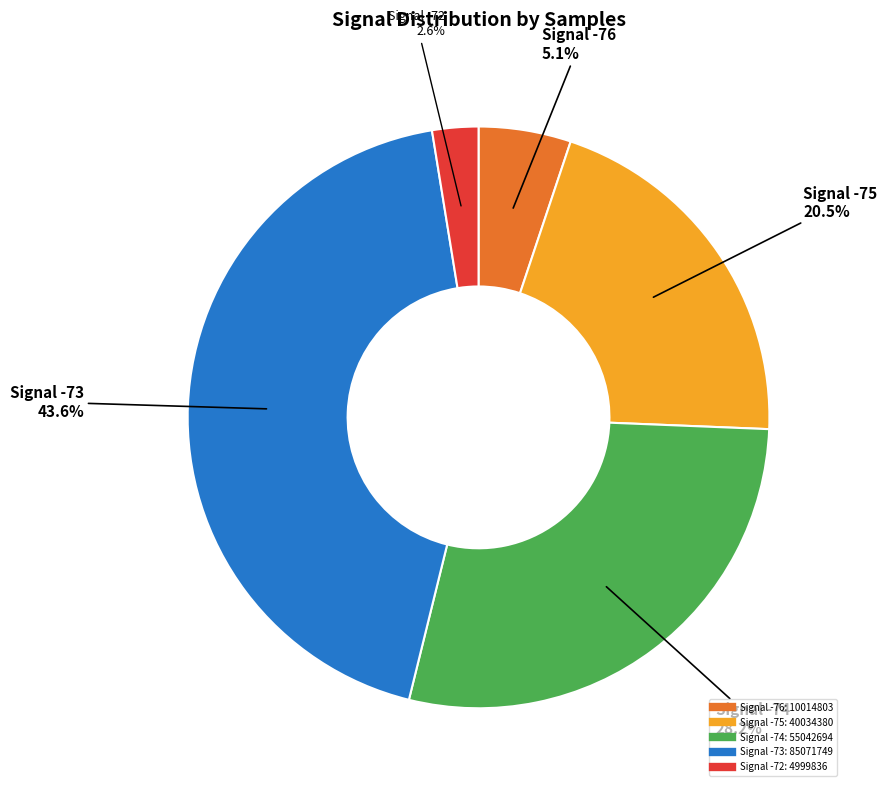

Is there any slice that represents more than half of the pie?

No